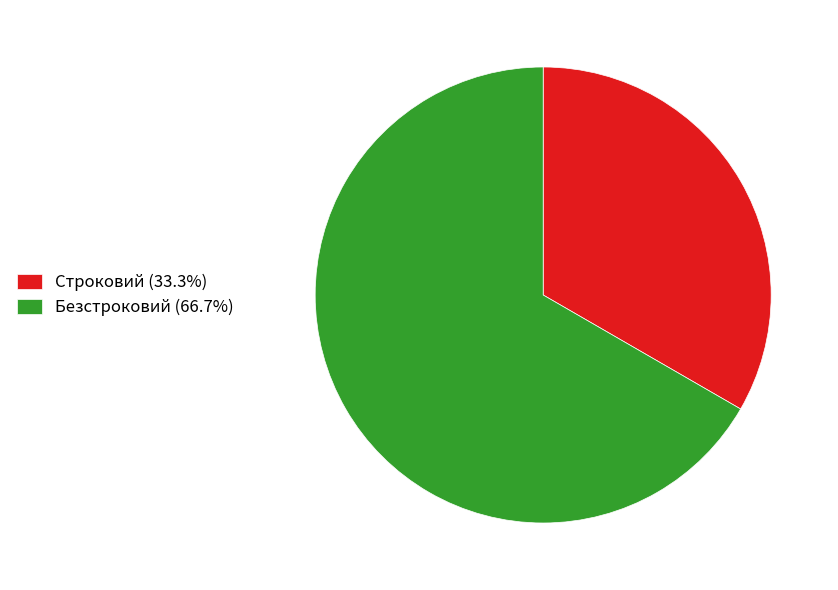

How many segments does this pie chart have?

2